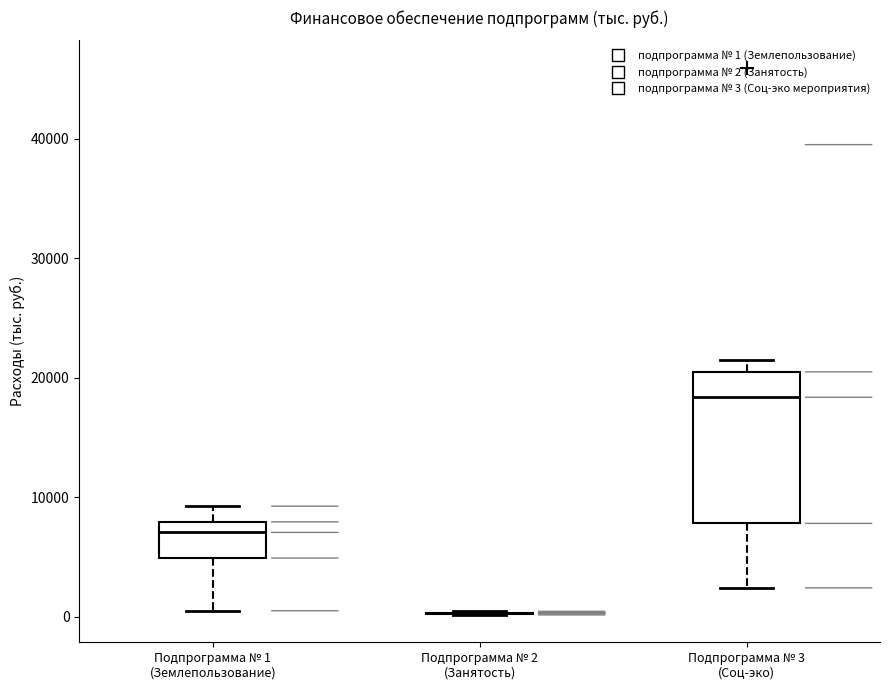

Reading left to right, transcribe this box plot: for each box, give where its median line is, the range the box spans, and where its two whiskers end, as read against the y-axis. The values are not printed on the chart, so give them approximately, as read against the axis.

Подпрограмма № 1 (Землепользование): median 7000, box 5000 to 8000, whiskers 1000 to 9000
Подпрограмма № 2 (Занятость): box collapsed to a line at 0, whiskers 0 to 0
Подпрограмма № 3 (Соц-эко): median 18000, box 8000 to 20000, whiskers 2000 to 22000